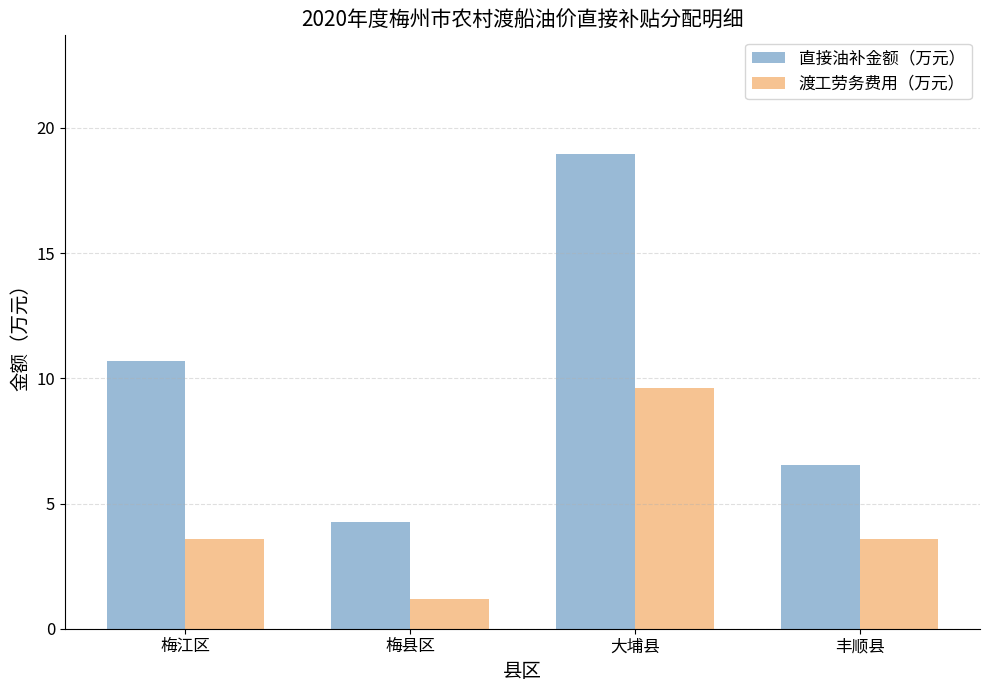

What are all the series names shown in the legend?

直接油补金额（万元）, 渡工劳务费用（万元）